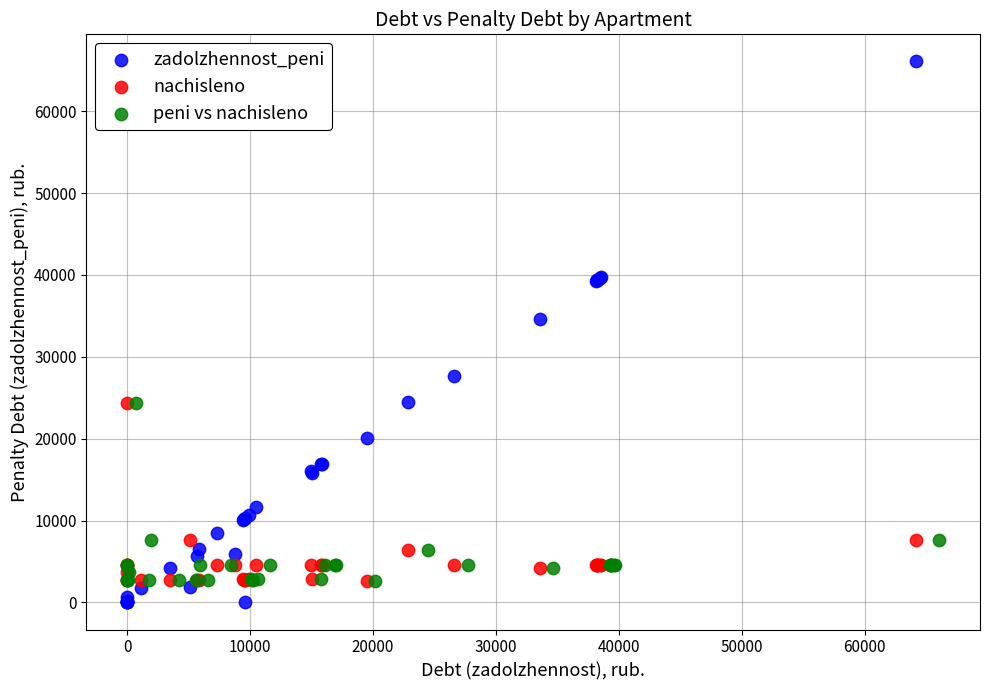

What are all the series names shown in the legend?

zadolzhennost_peni, nachisleno, peni vs nachisleno